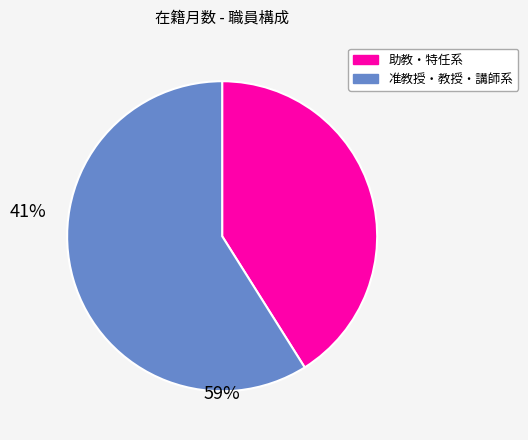

Is there any slice that represents more than half of the pie?

Yes